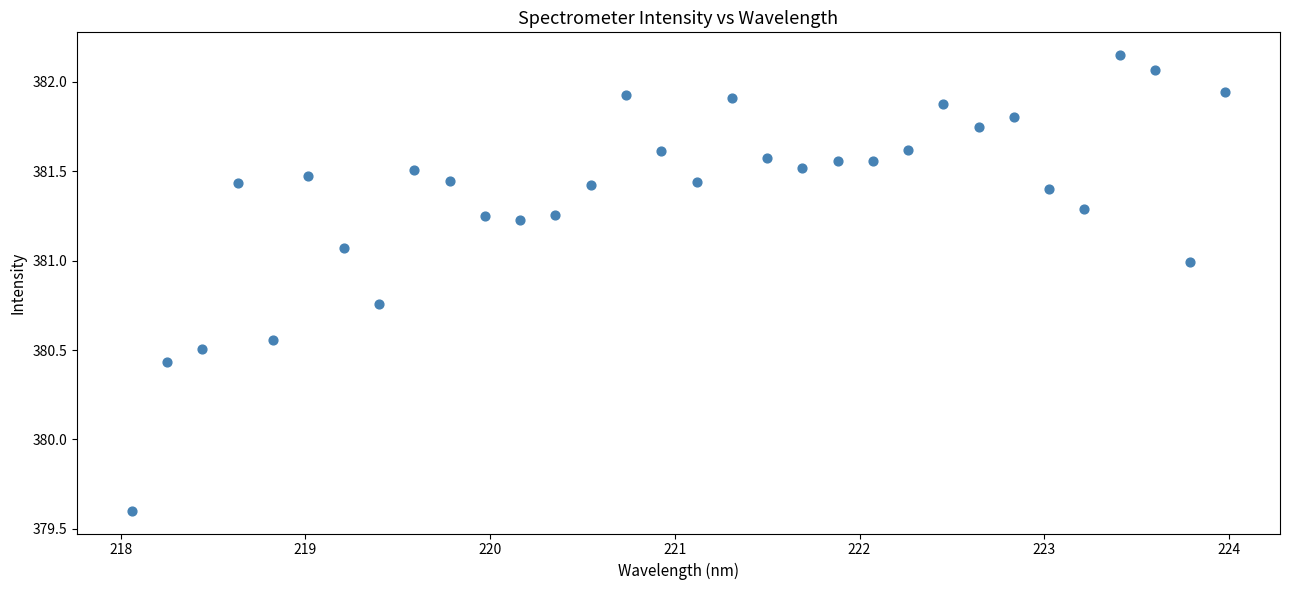

What Y value in the scatter plot is closest to 380?

379.6